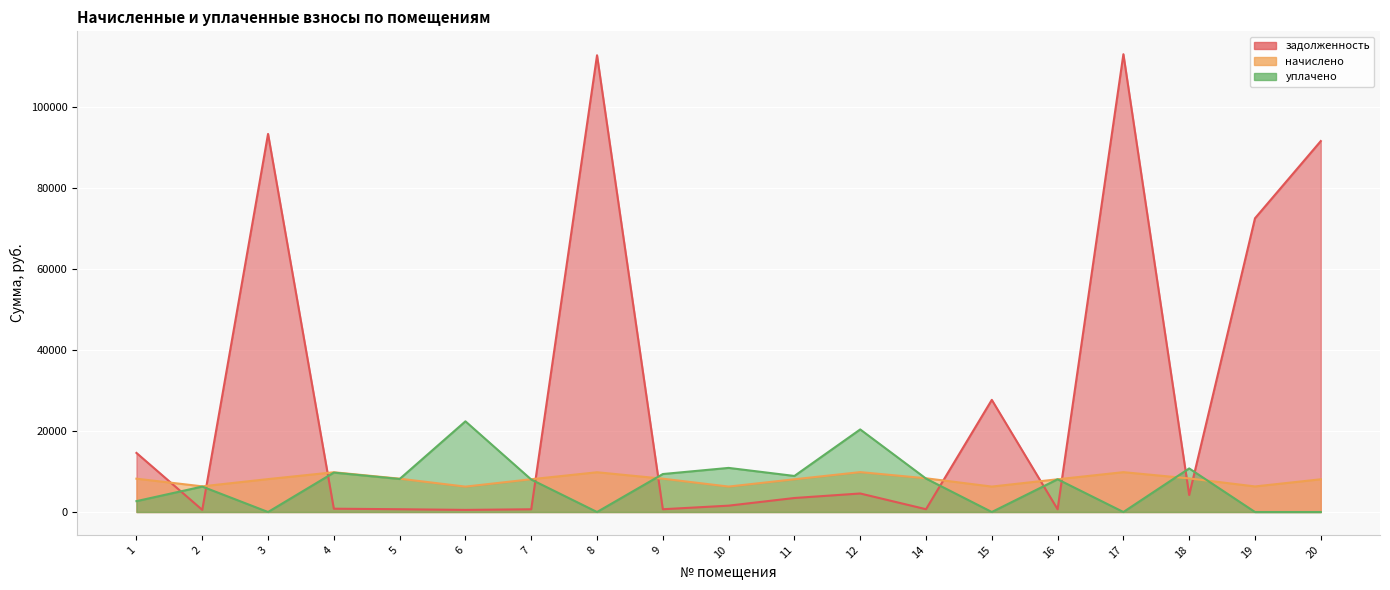

What is the average value of the начислено series?

8040.3